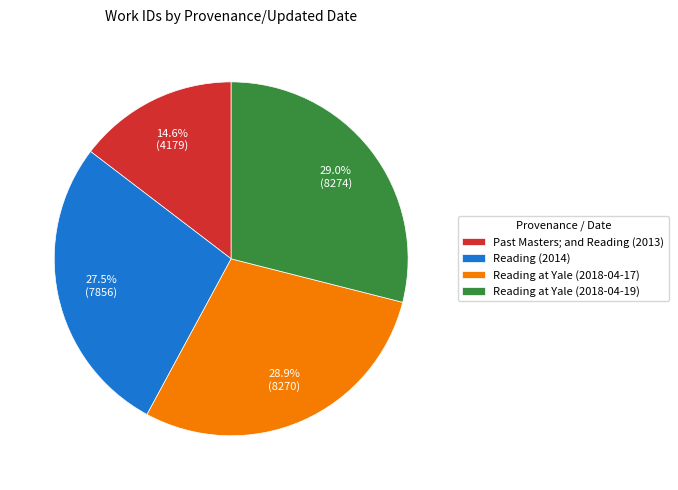

Which has a higher value, Past Masters; and Reading (2013) or Reading at Yale (2018-04-17)?

Reading at Yale (2018-04-17)